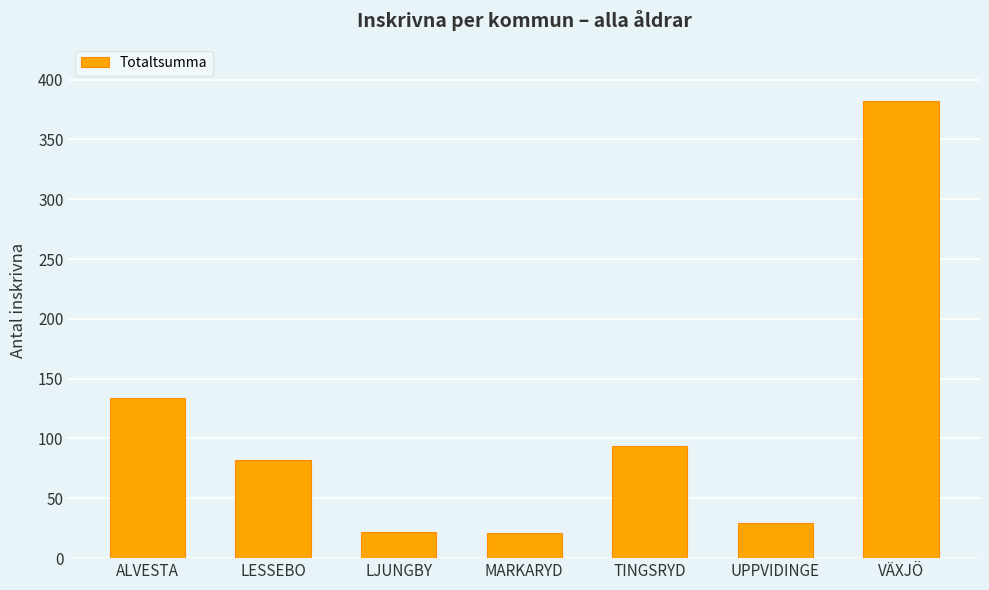

True or false: the data shows 44 at UPPVIDINGE.

False